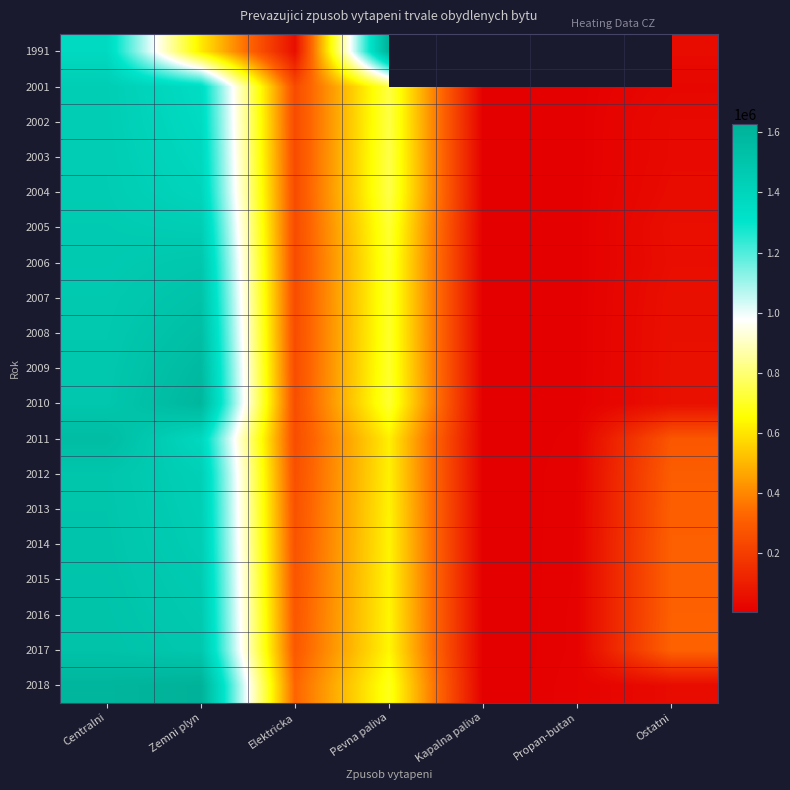

What is the minimum value shown in the chart?

3262.0